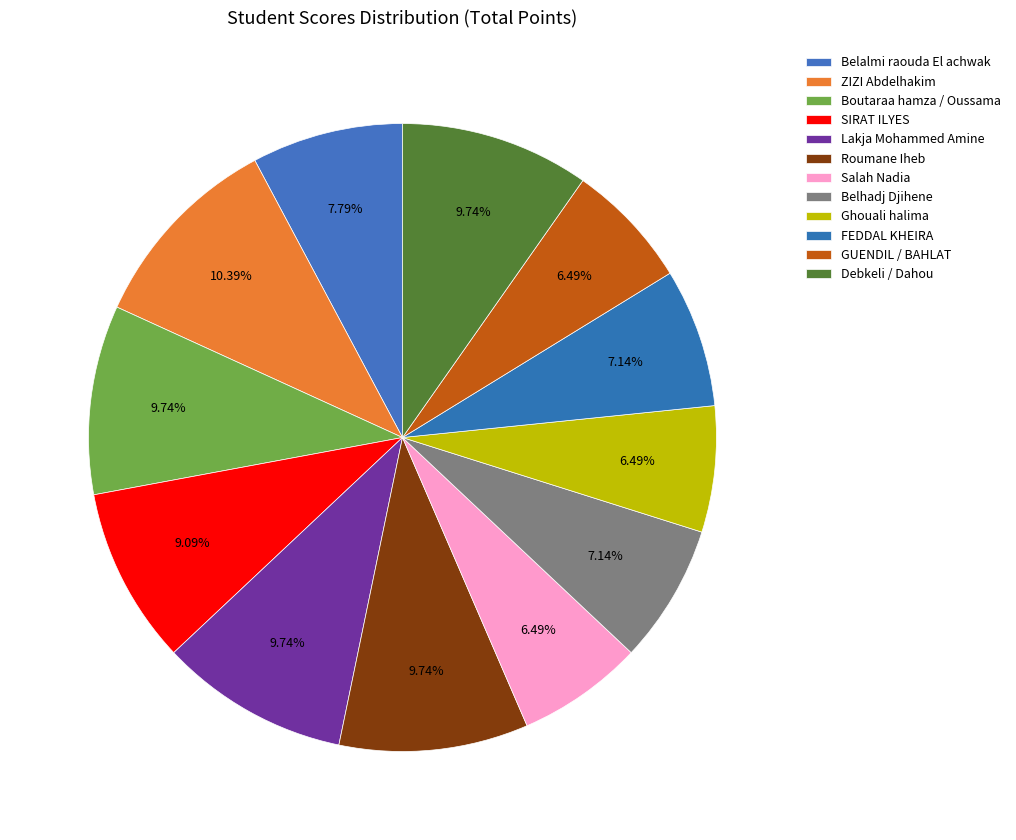

How many slices are in this pie chart?

12